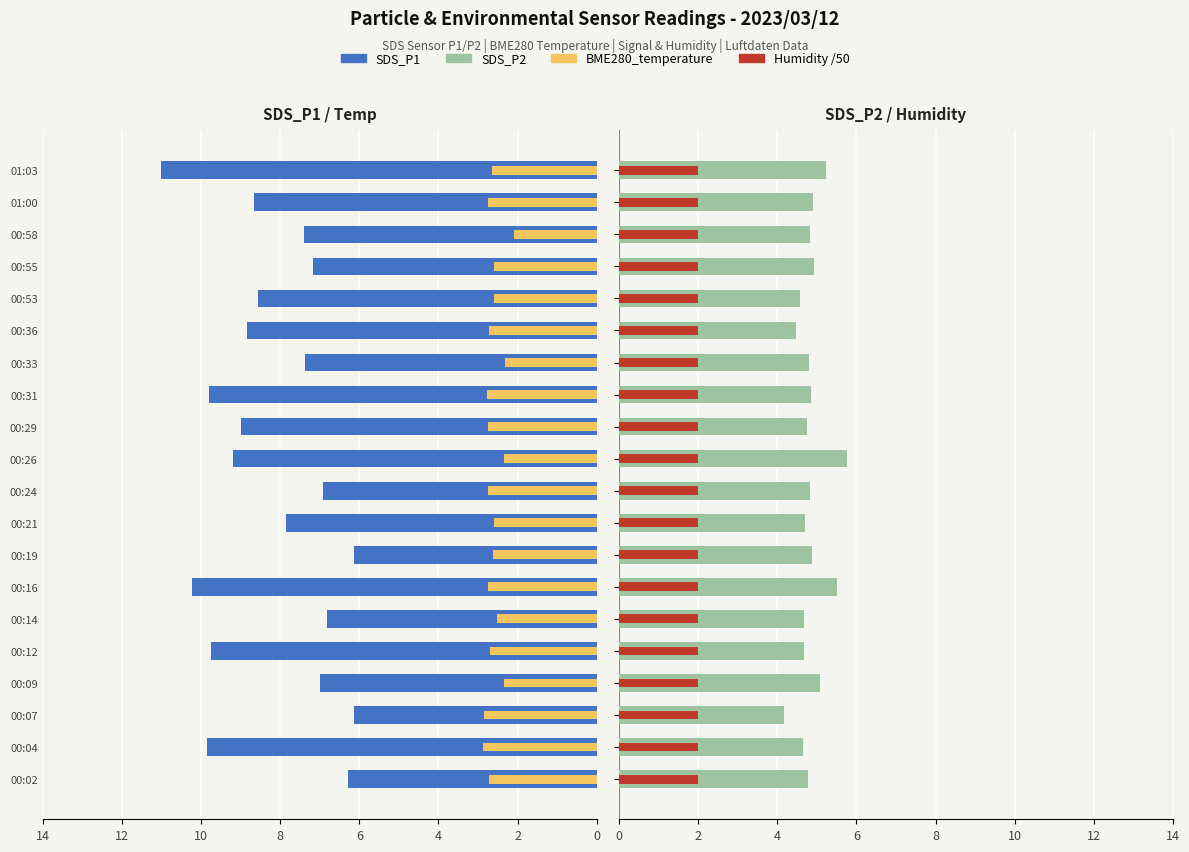

What is the average value of the SDS_P1 series?

8.2